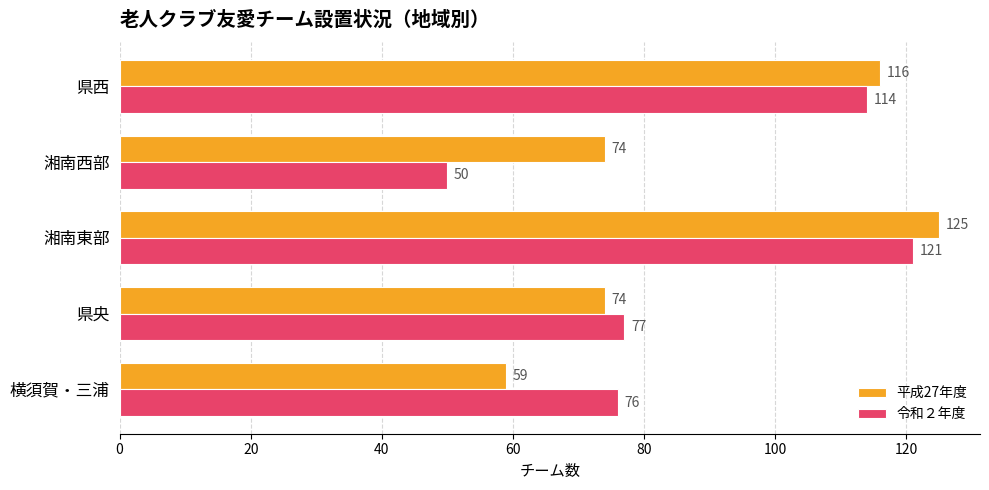

Which series has the largest range (max minus min)?

令和２年度